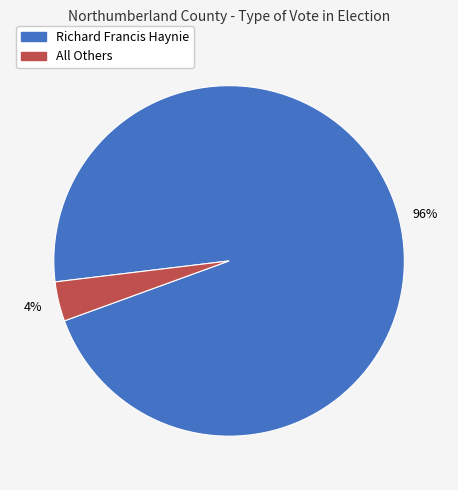

Does any single category account for the majority?

Yes